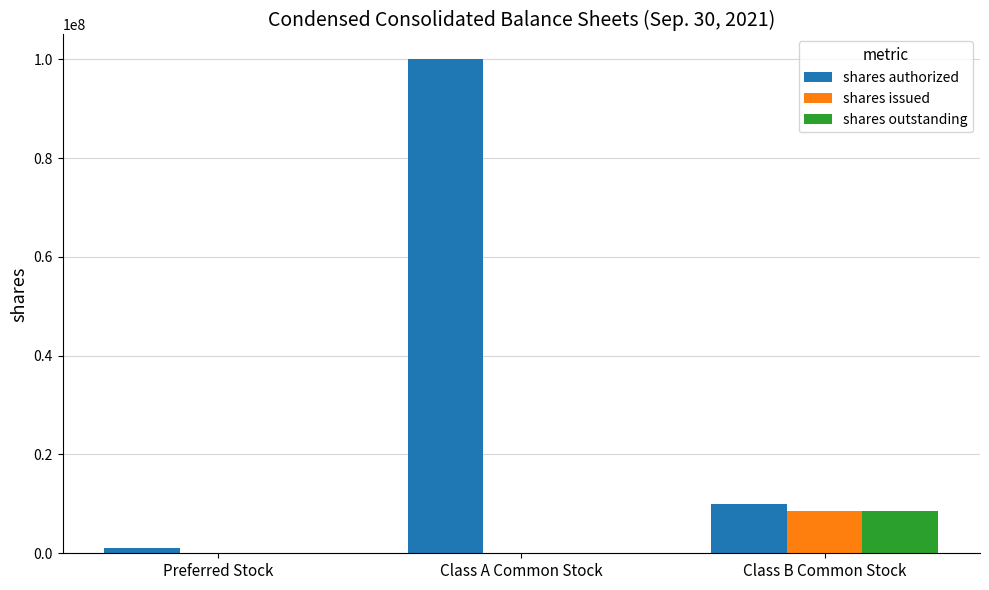

What is the highest value of the shares authorized series?

100000000